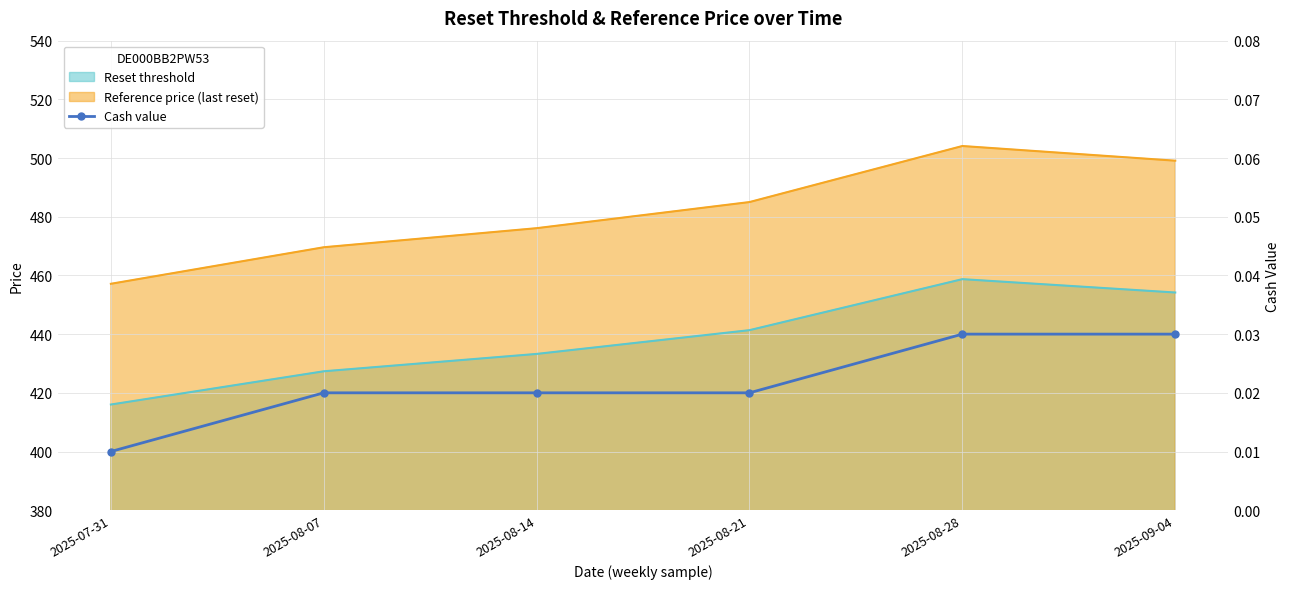

True or false: the data shows 0.0 at 2025-08-07.

True